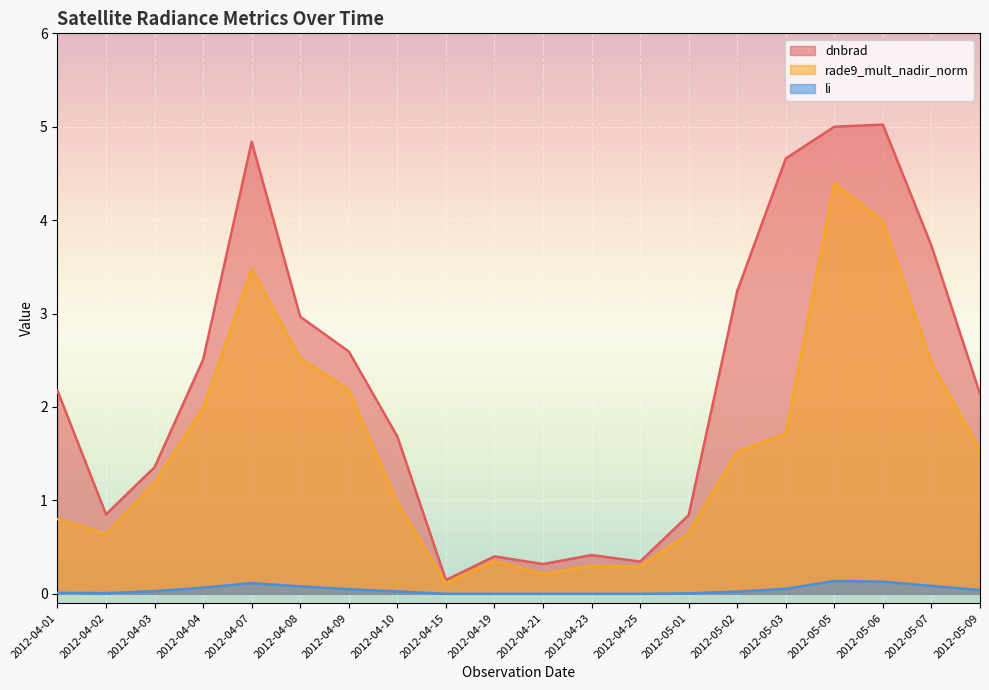

Which has a higher value, 2012-05-02 or 2012-05-07?

2012-05-07